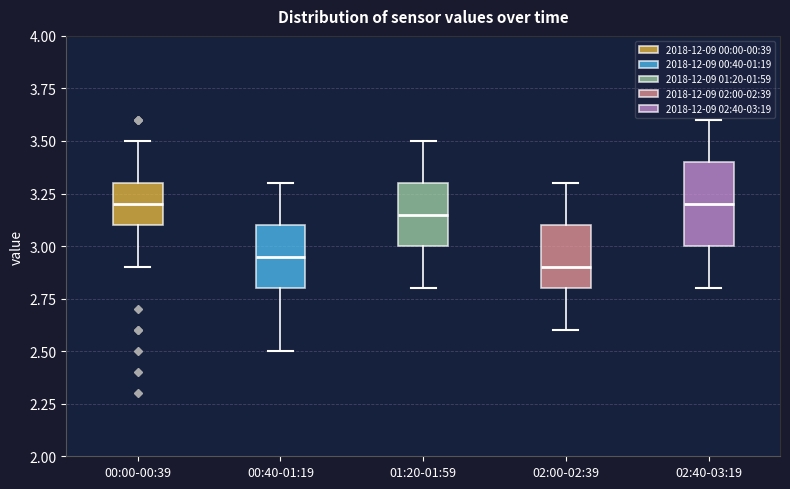

Reading left to right, read every box against the y-axis: the position of its median line, the range the box covers, and the ends of its whiskers. The values are not printed on the chart, so give them approximately, as read against the axis.

00:00-00:39: median 3.20, box 3.10 to 3.30, whiskers 2.90 to 3.50
00:40-01:19: median 2.95, box 2.80 to 3.10, whiskers 2.50 to 3.30
01:20-01:59: median 3.15, box 3.00 to 3.30, whiskers 2.80 to 3.50
02:00-02:39: median 2.90, box 2.80 to 3.10, whiskers 2.60 to 3.30
02:40-03:19: median 3.20, box 3.00 to 3.40, whiskers 2.80 to 3.60